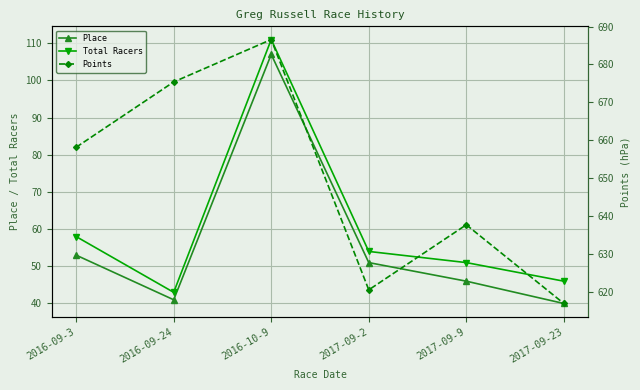

What is the average value of the Points series?

649.2